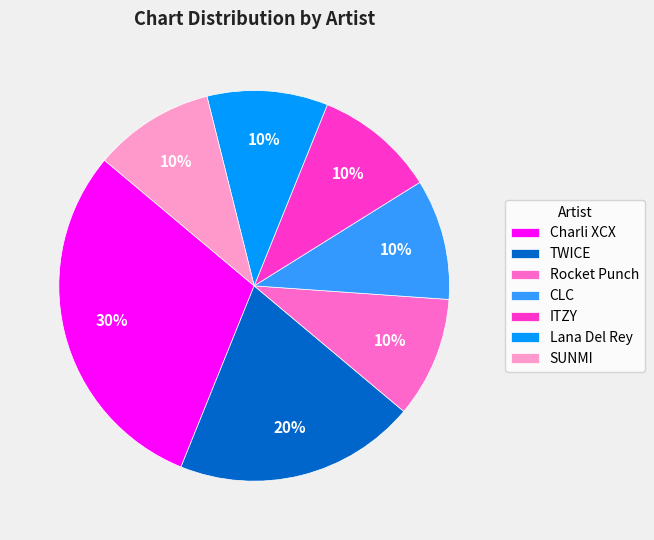

Which has a higher value, TWICE or ITZY?

TWICE